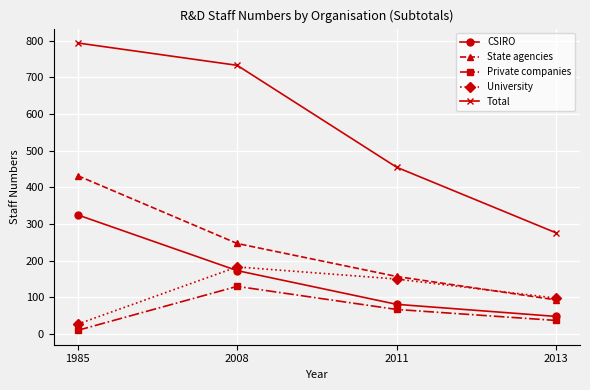

Reading left to right, list all the values displayed in this chart.

CSIRO: 325	173	81	48
State agencies: 432	247	157	93
Private companies: 10	130	67	37
University: 27	183	150	98
Total: 794	733	455	276